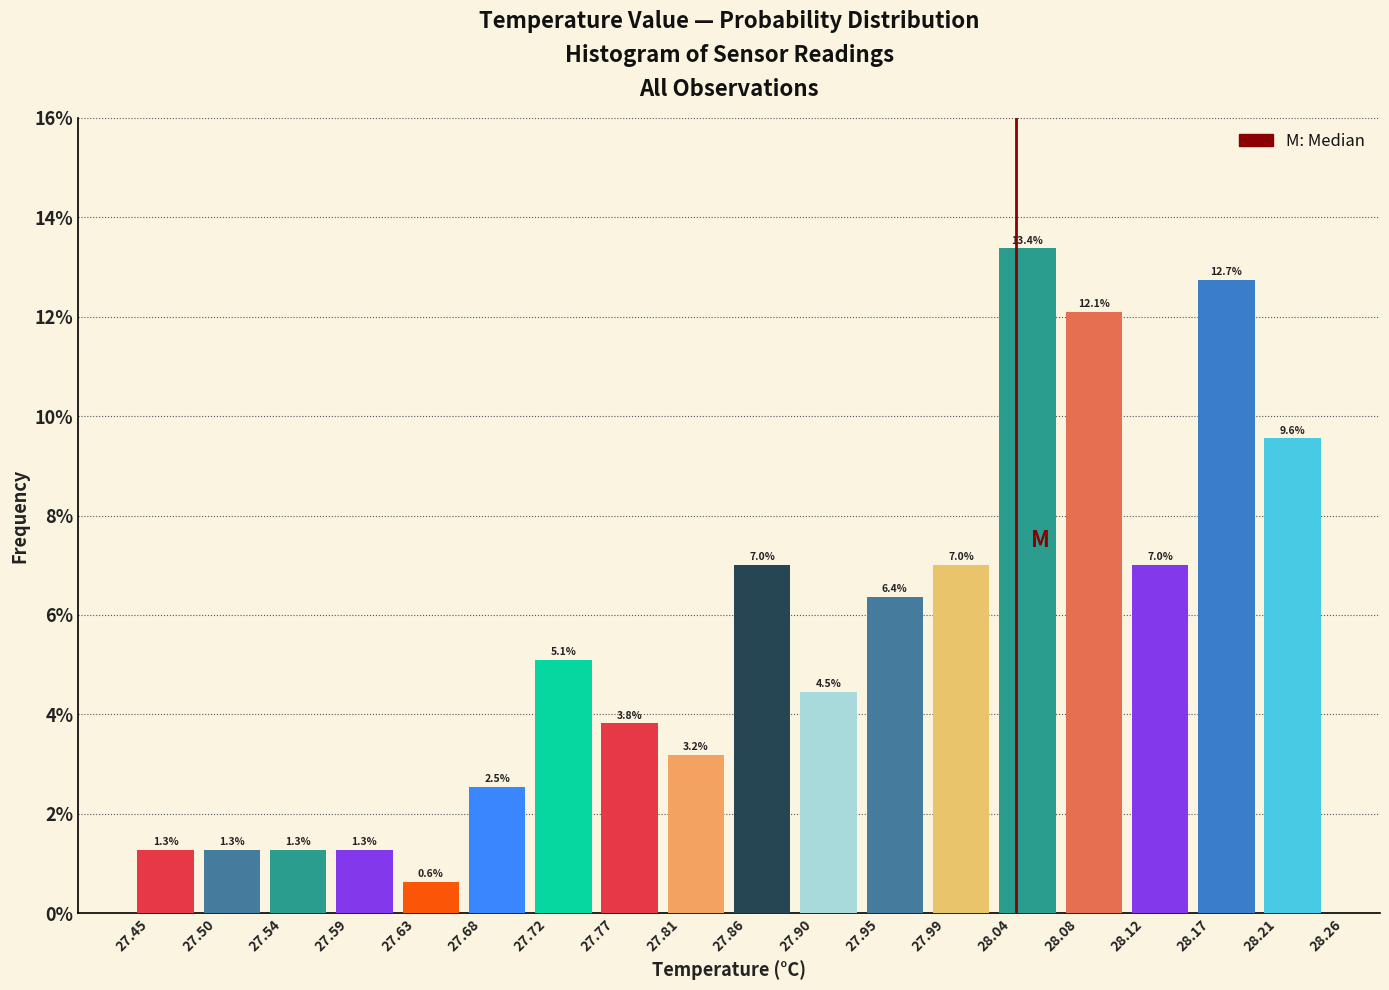

Over which range of the x-axis is the bar tallest?

28.04 to 28.08